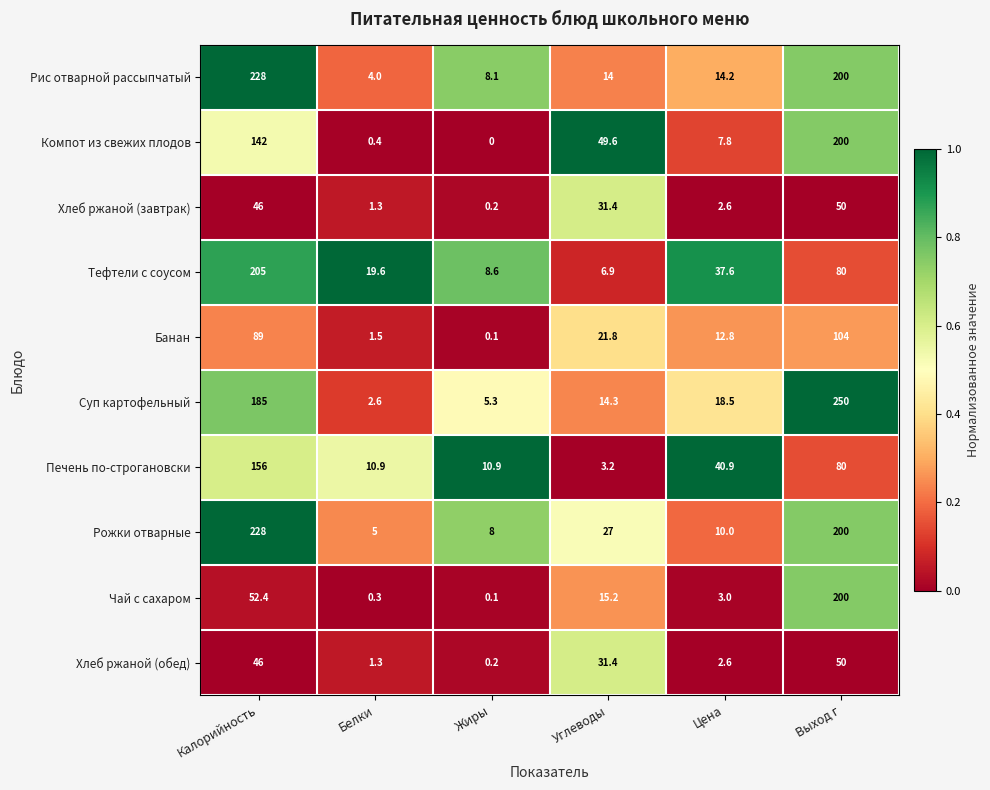

What is the maximum value for Компот из свежих плодов?

200.0